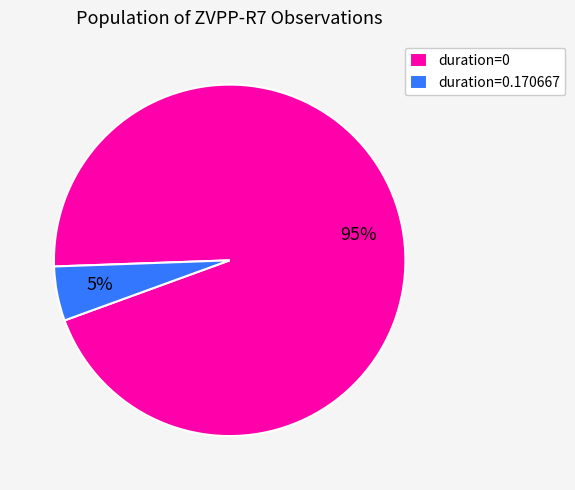

What is the ratio of the value at duration=0 to the value at duration=0.170667?

19.0